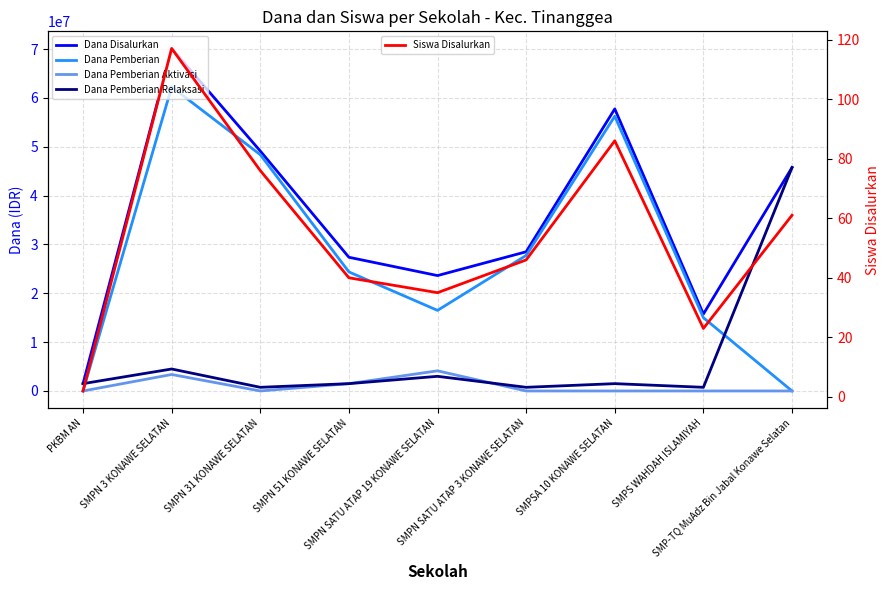

True or false: Dana Pemberian Aktivasi and Dana Disalurkan cross at least once.

False